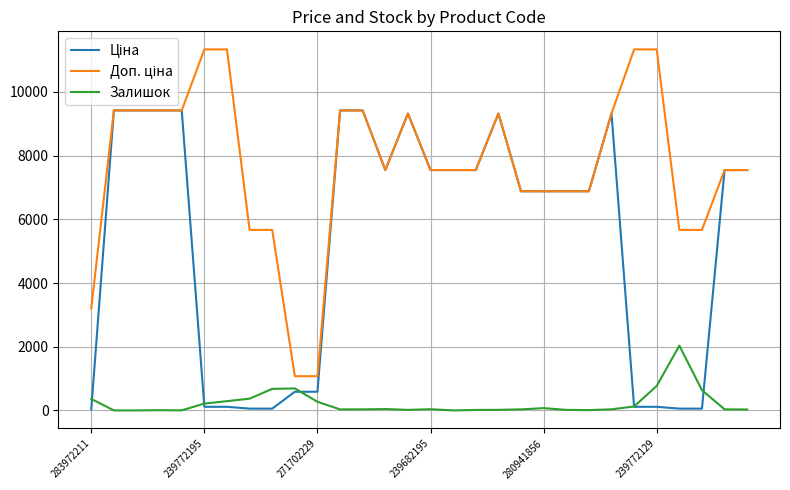

How many categories are shown in the chart?

30